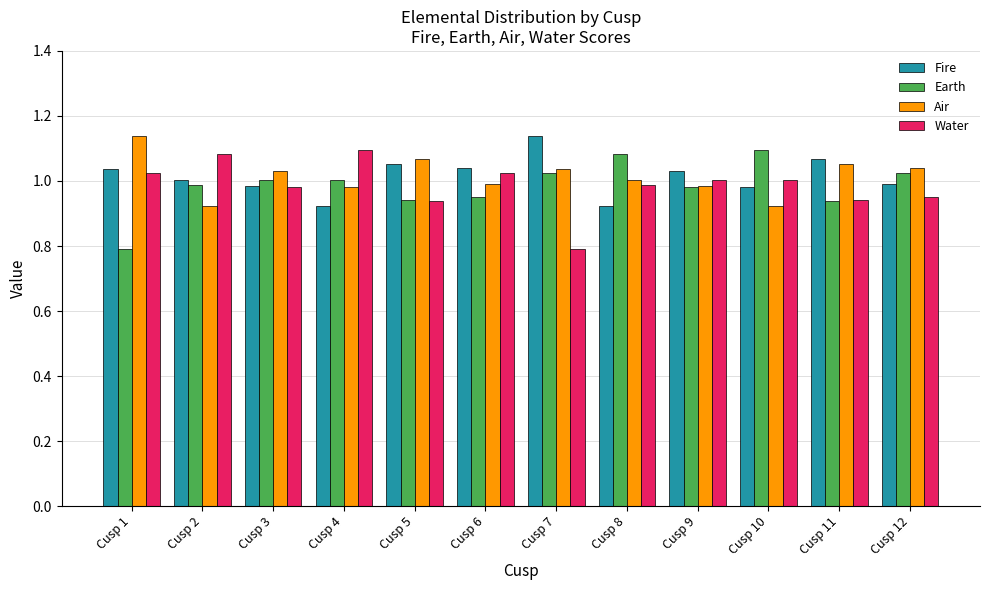

Where is Earth nearest to the value 0?

Cusp 1